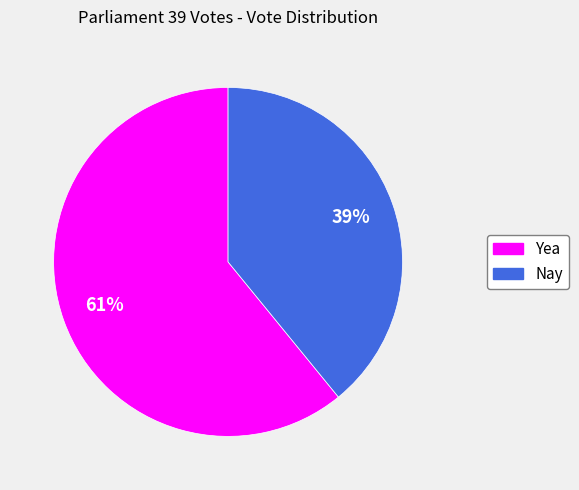

Is it true that Nay is 39% of the pie?

True